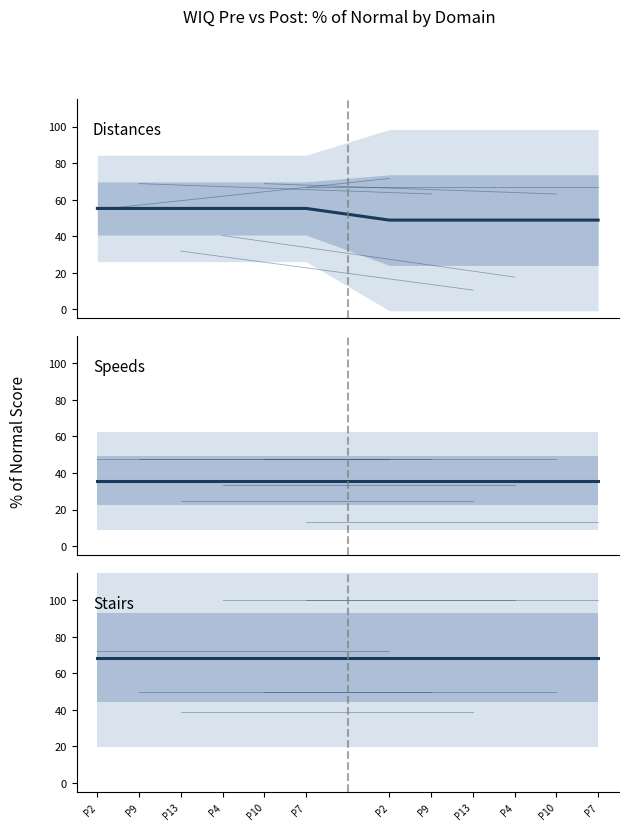

How many series are shown in this chart?

6